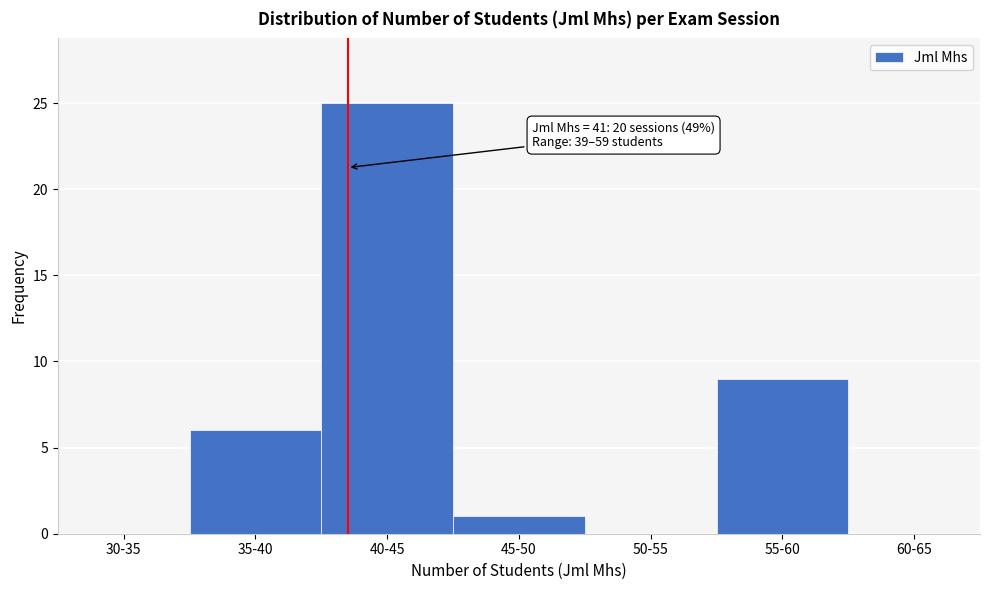

Reading left to right, list all the values displayed in this chart.

30-35=0	35-40=6	40-45=25	45-50=1	50-55=0	55-60=9	60-65=0